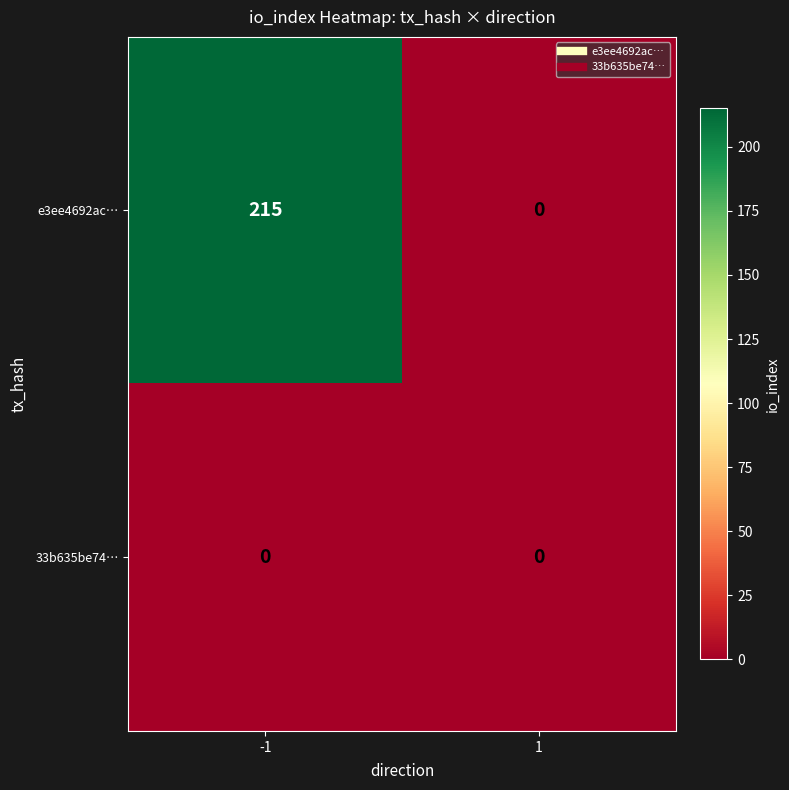

How many distinct data groups are displayed?

2